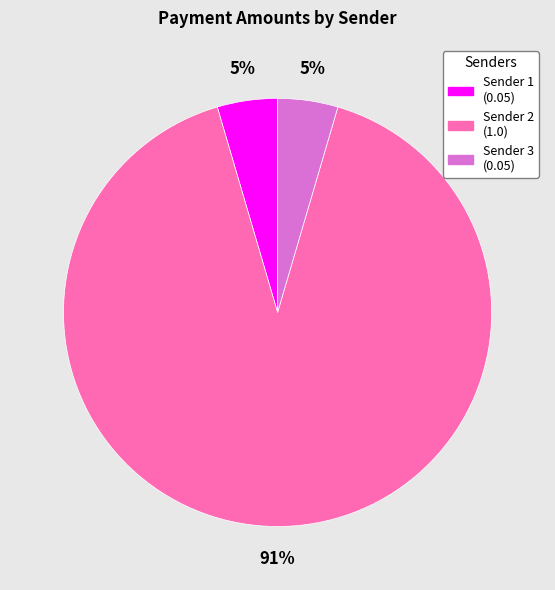

Is there a majority slice in this chart?

Yes